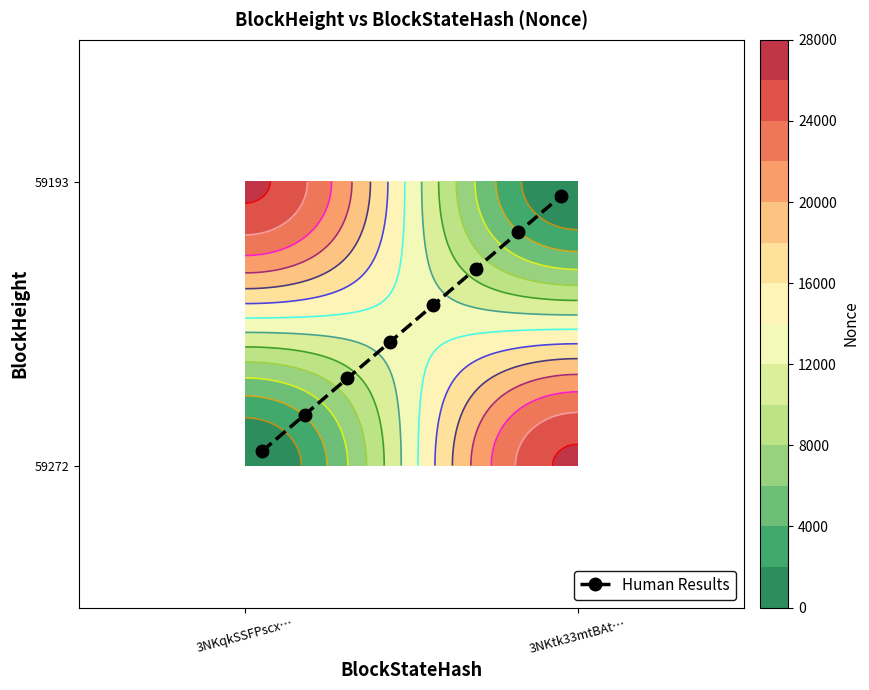

What is the sum of all values?

4.0